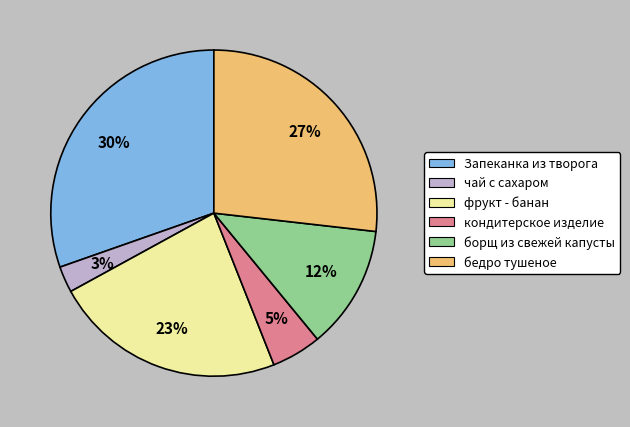

Is there a majority slice in this chart?

No